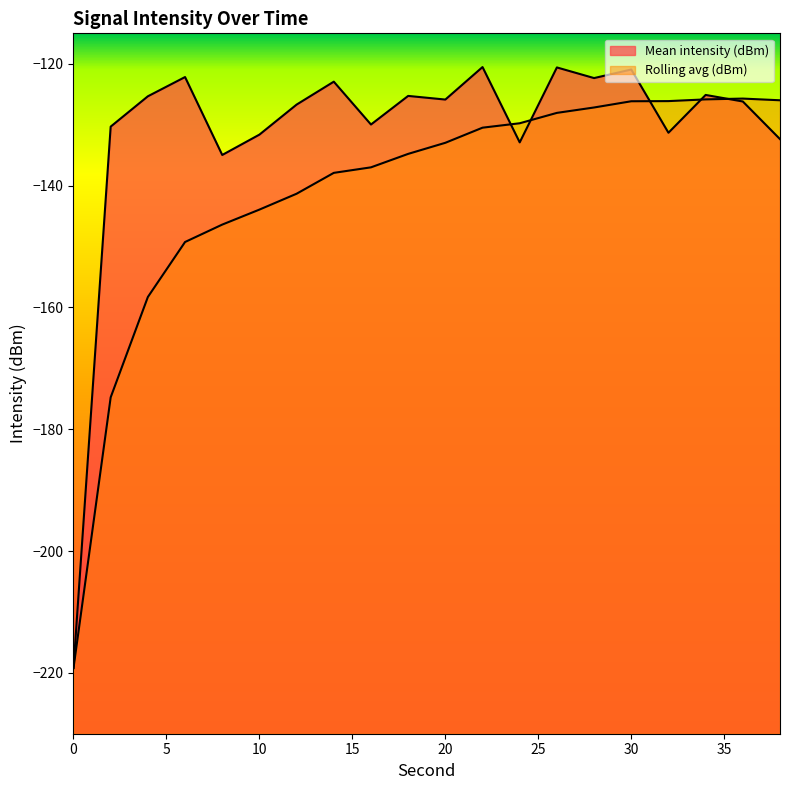

What value does the Mean intensity (dBm) series have at 12?

-126.7